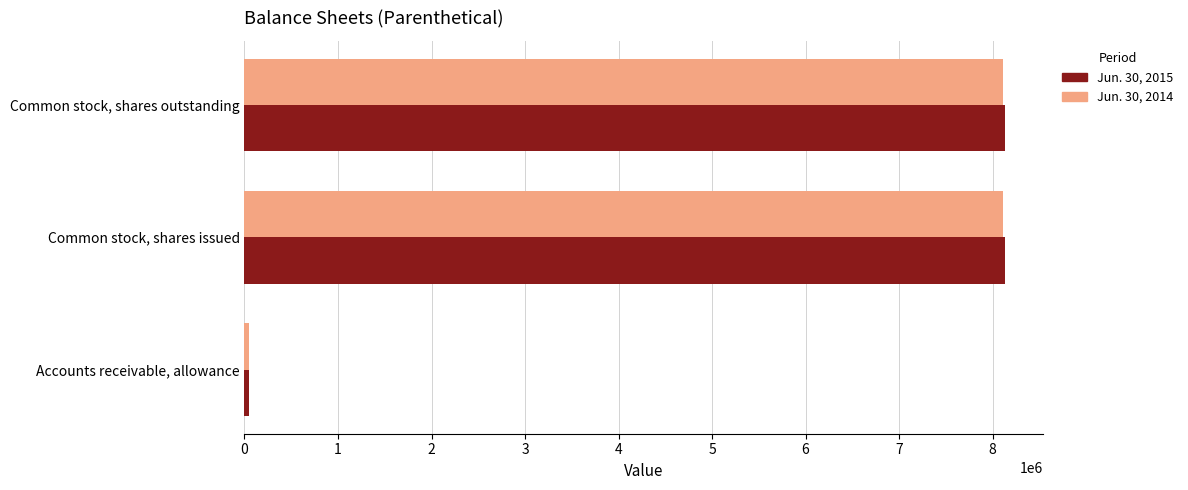

What is the spread (max minus min) of values at Common stock, shares issued?

19605